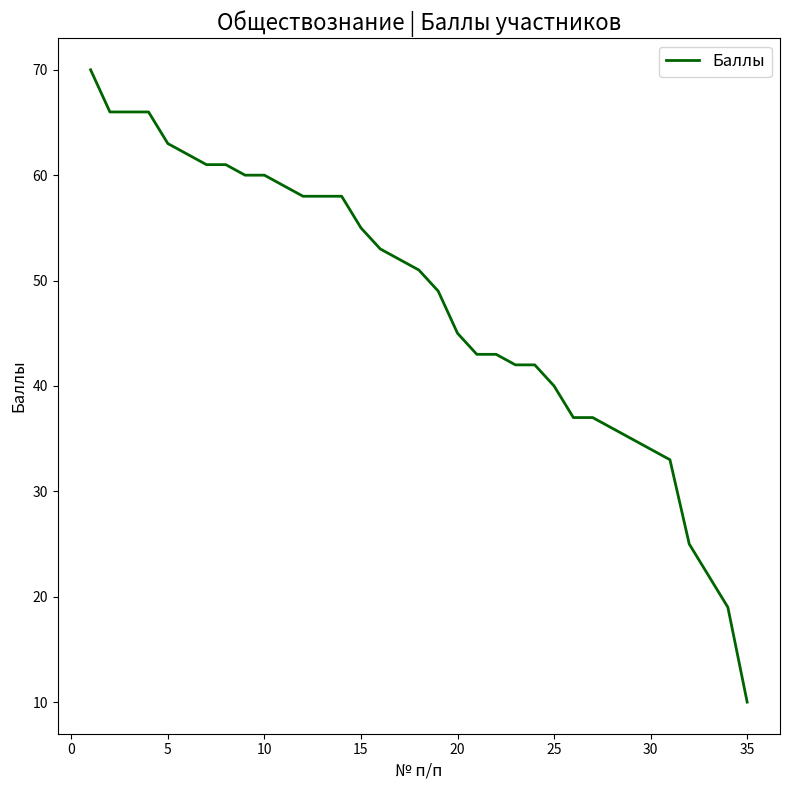

What is the difference between the maximum and minimum values?

60